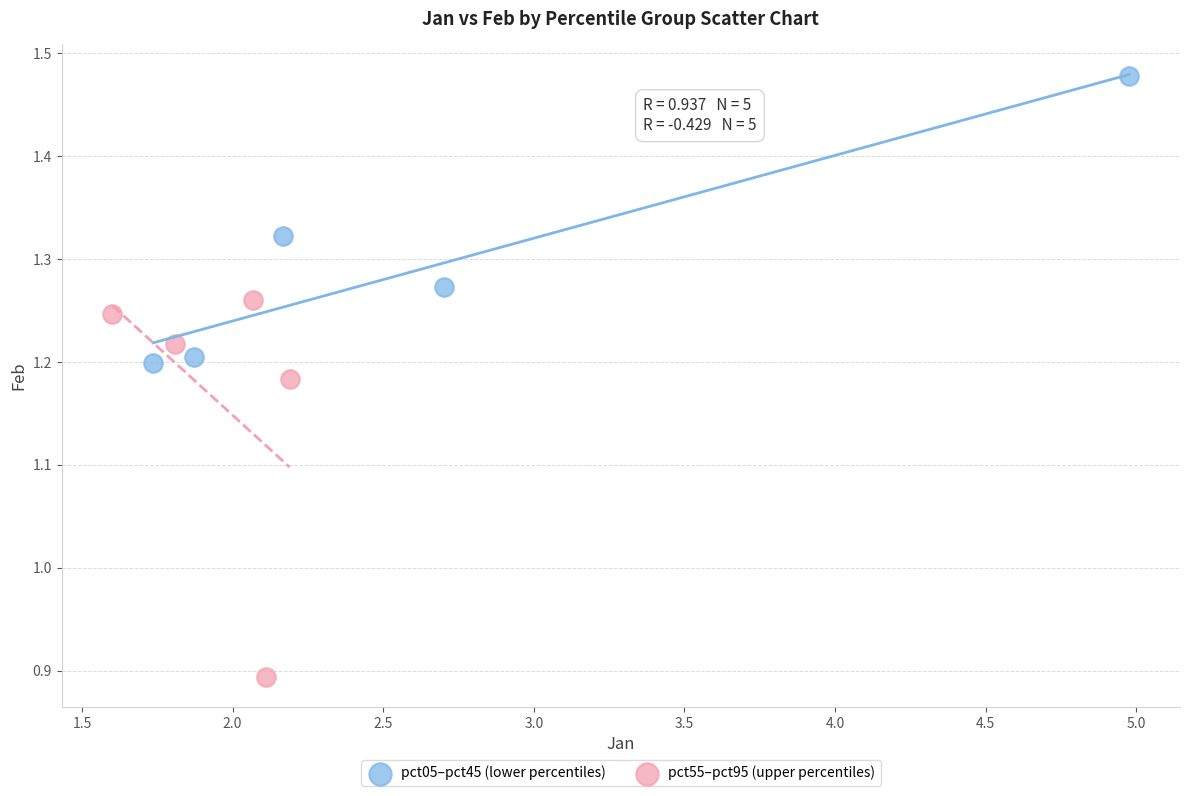

Which series has the largest Y range (max minus min)?

pct55–pct95 (upper percentiles)